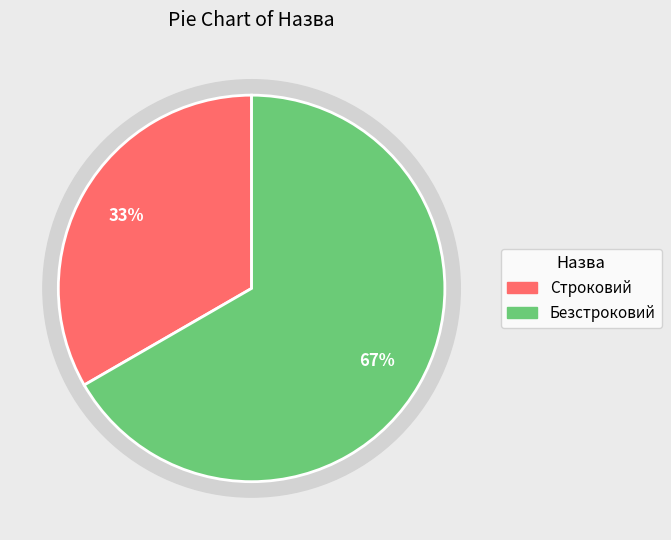

To the nearest percent, what portion does Строковий represent?

33%